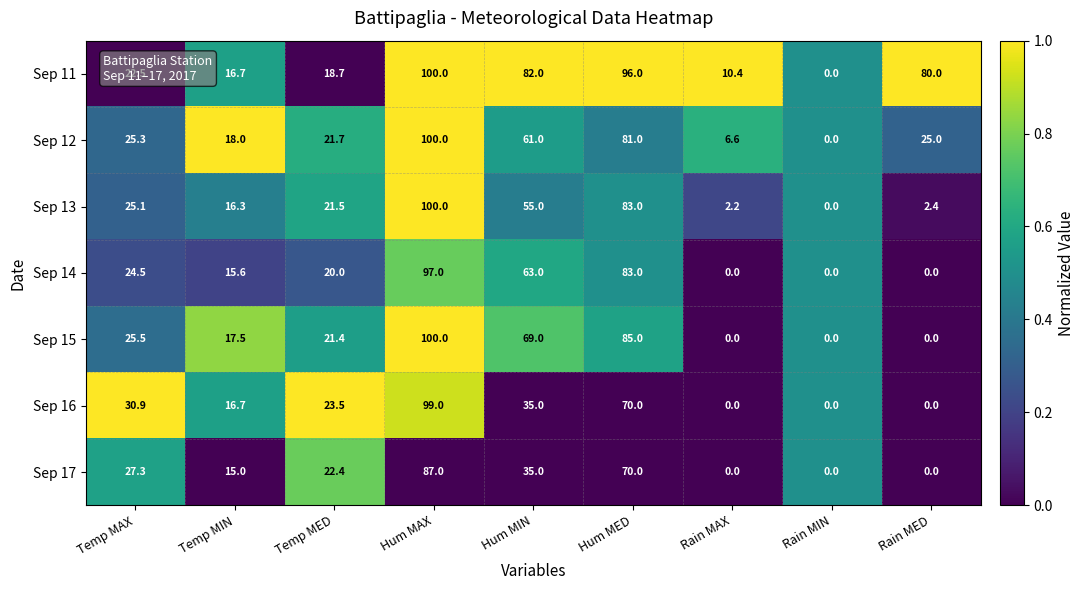

What is the average value of the Sep 12 series?

37.6